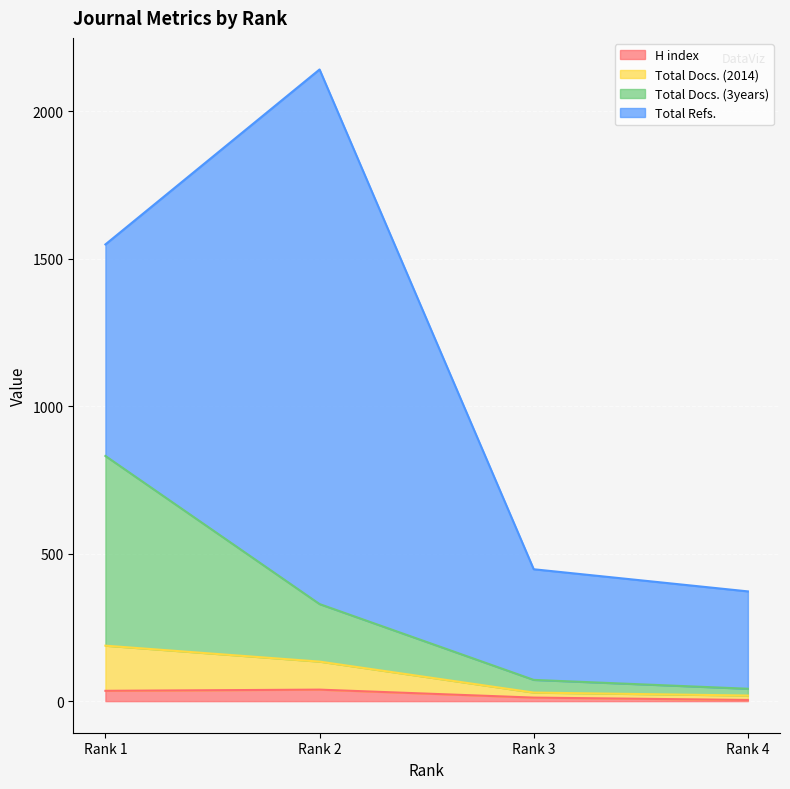

How many values in the Total Docs. (2014) series exceed 134?

1